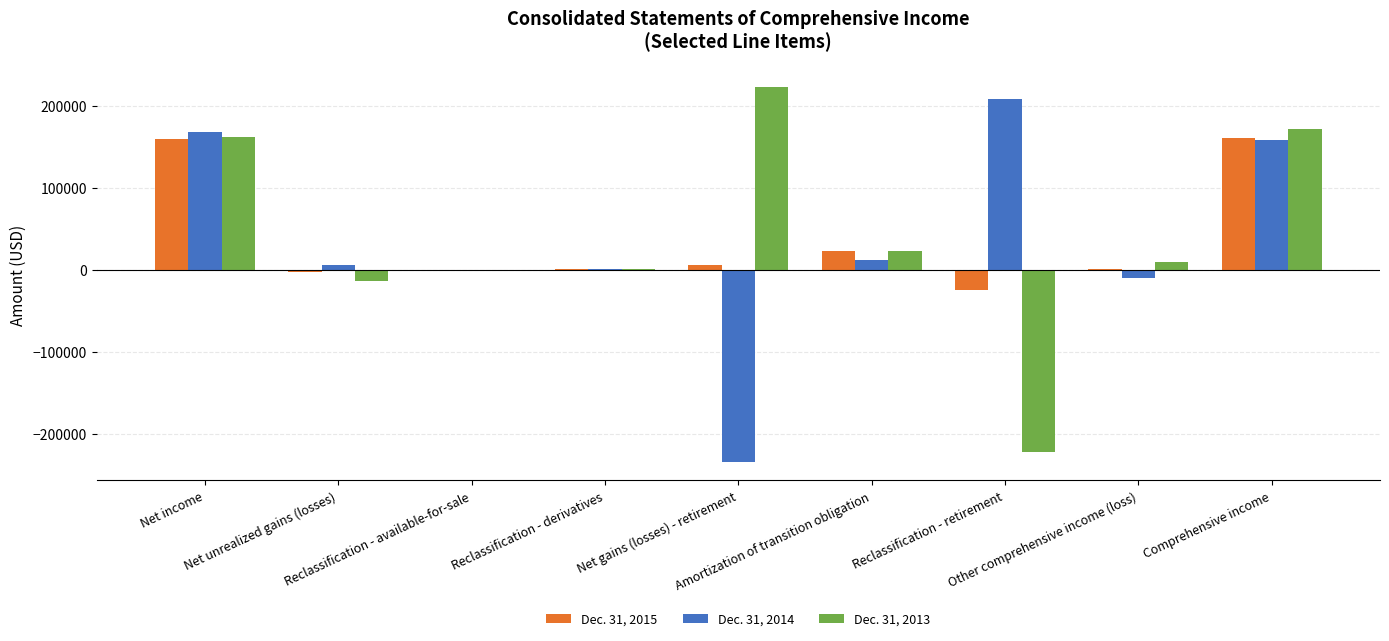

Are the bars horizontal?

No